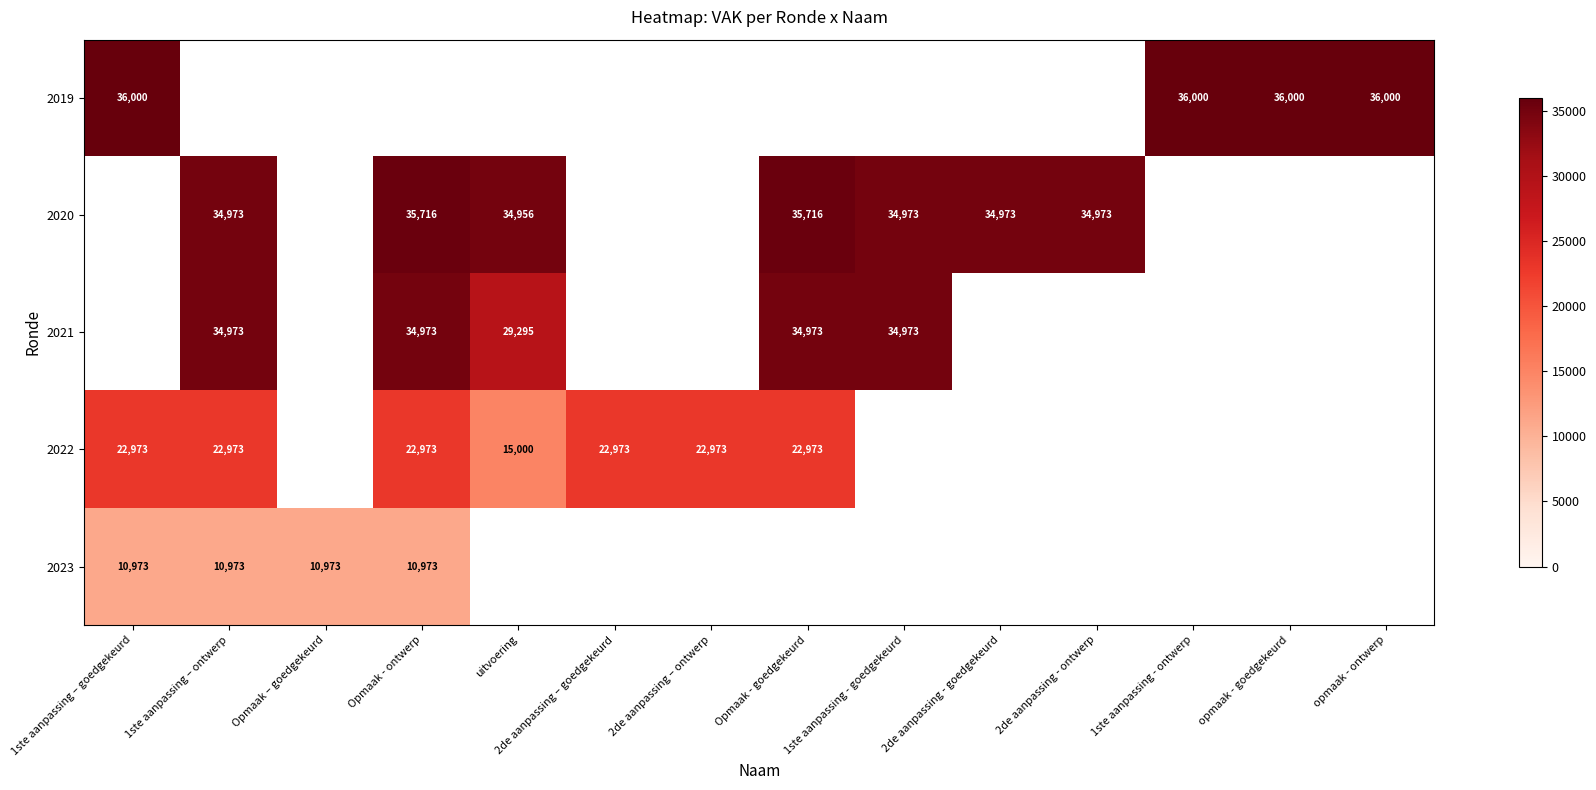

Count the number of data series in this chart.

5